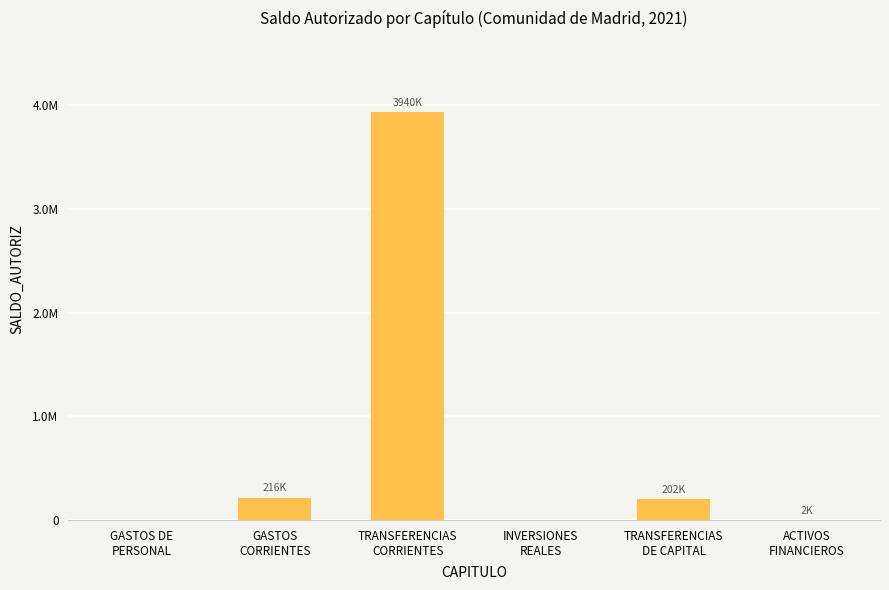

Are the bars horizontal?

No